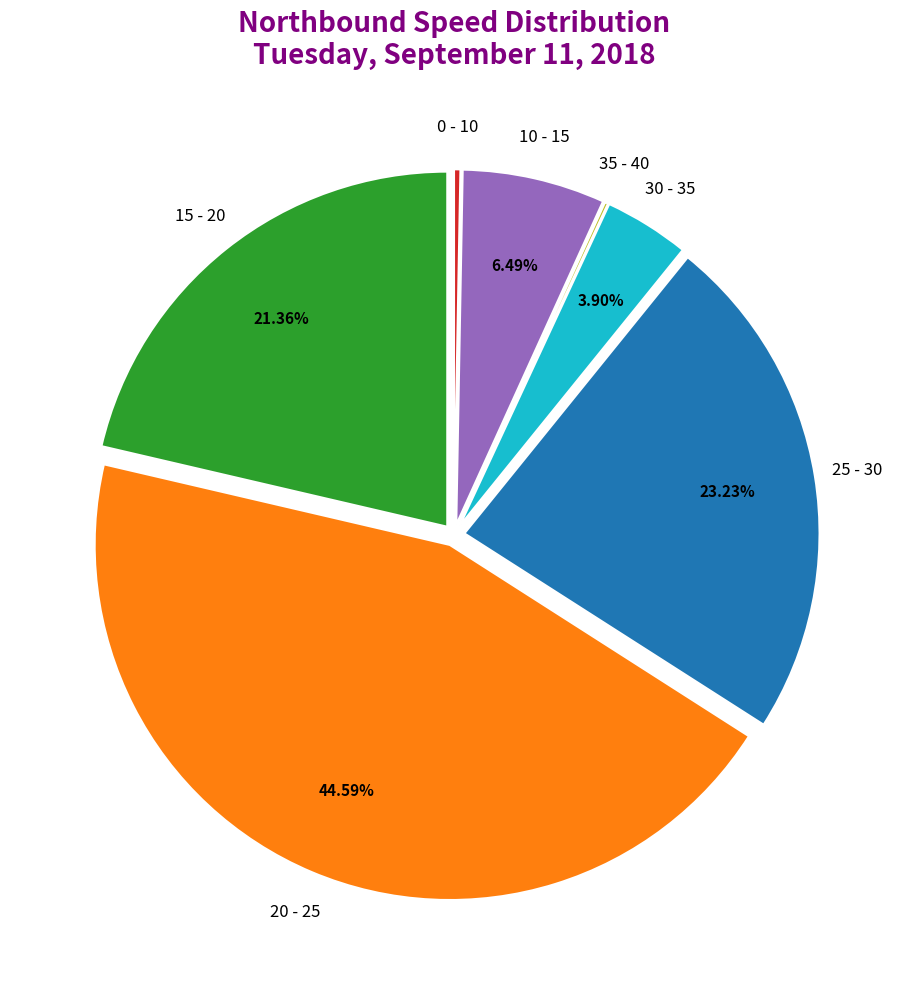

Does any single category account for the majority?

No